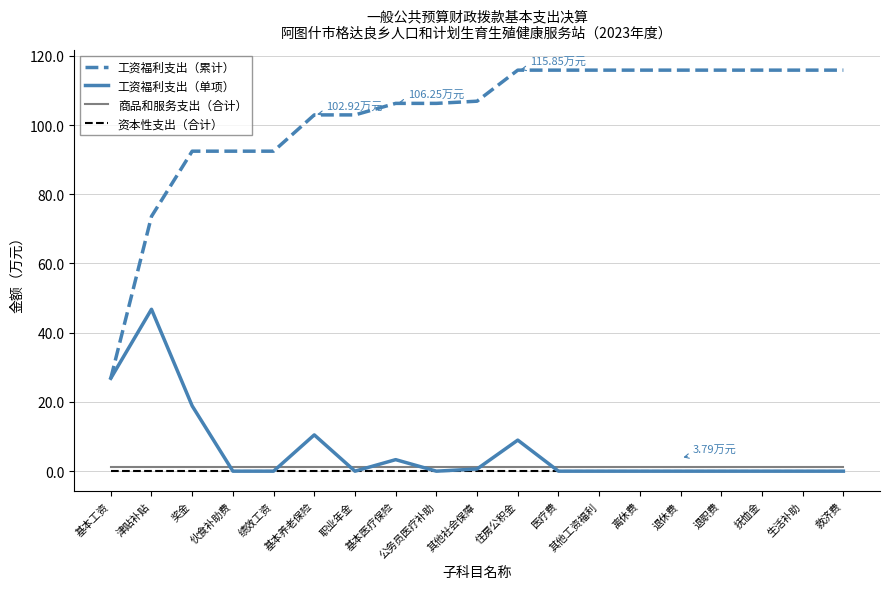

How many categories are shown in the chart?

19